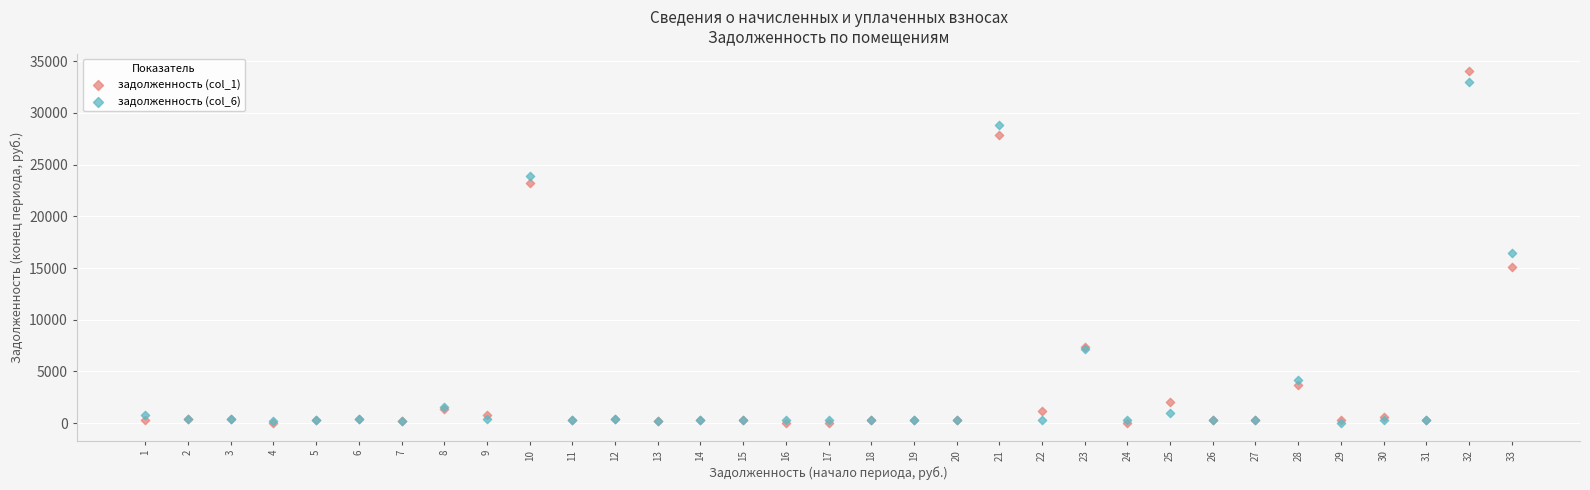

What are all the series names shown in the legend?

задолженность (col_1), задолженность (col_6)